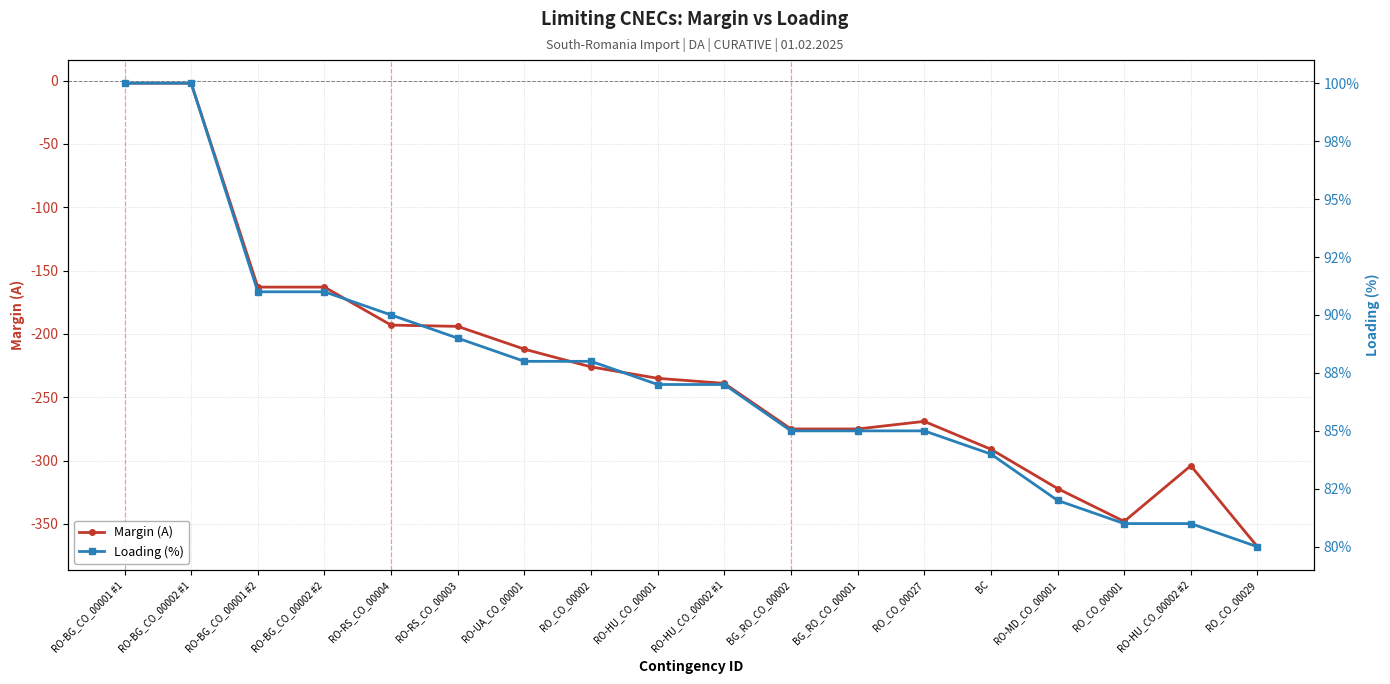

At which label does Loading (%) first exceed 87?

RO-BG_CO_00001 #1